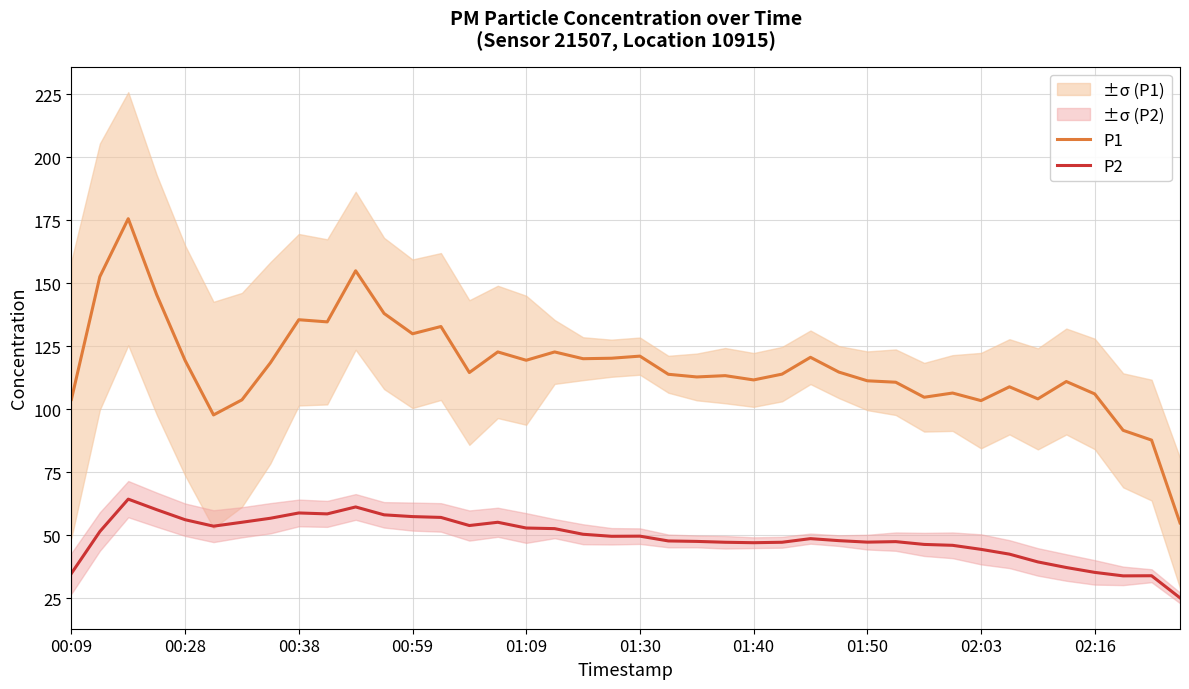

True or false: P2 and P1 intersect in this chart.

False